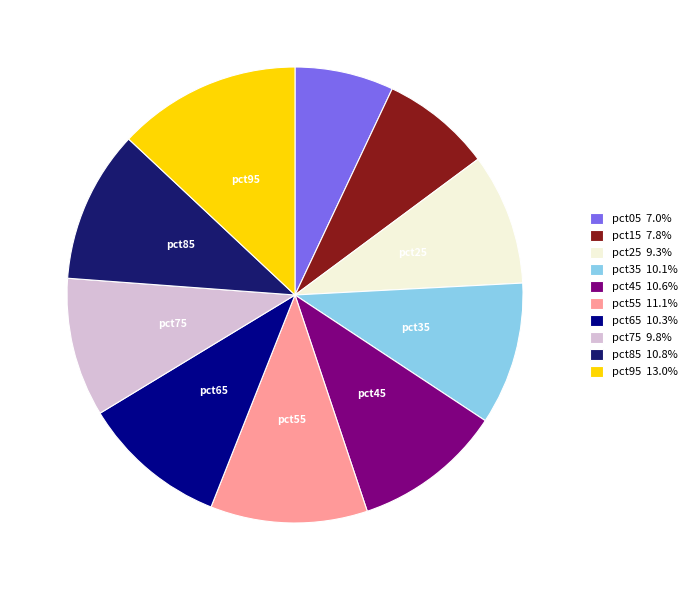

Is there any slice that represents more than half of the pie?

No